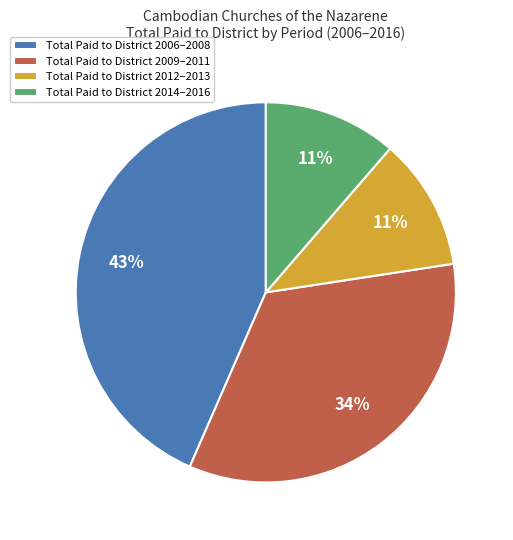

Count the number of slices in the pie.

4